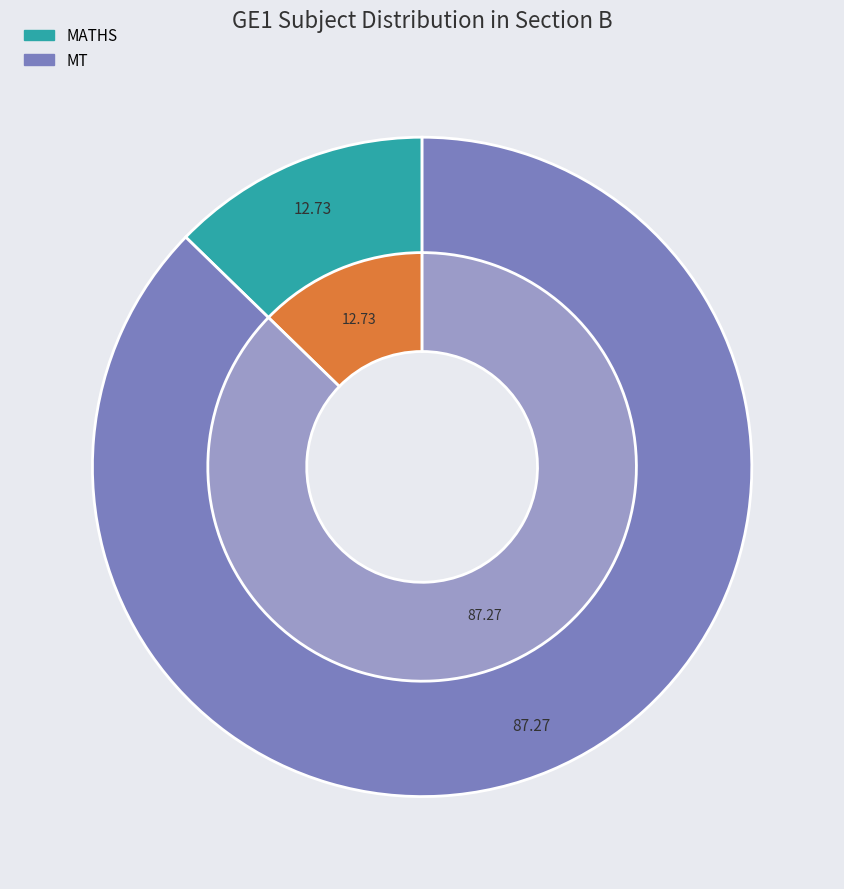

How much of the chart is everything except MT?

12.7%